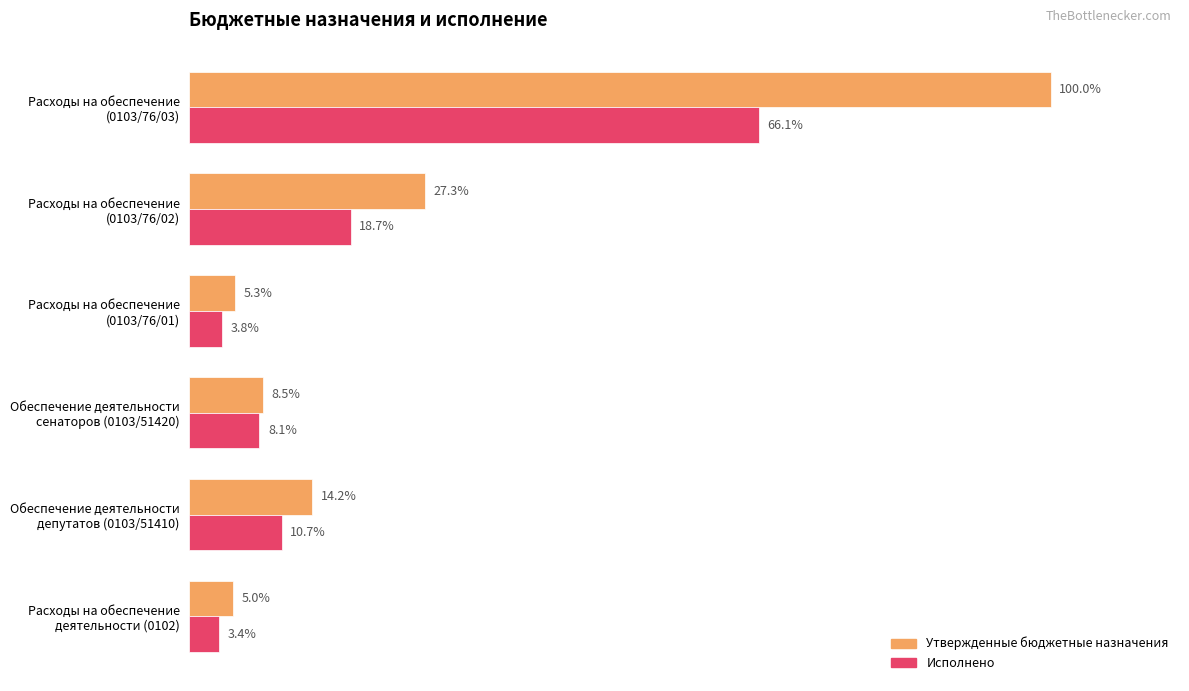

What are all the series names shown in the legend?

Утвержденные бюджетные назначения, Исполнено